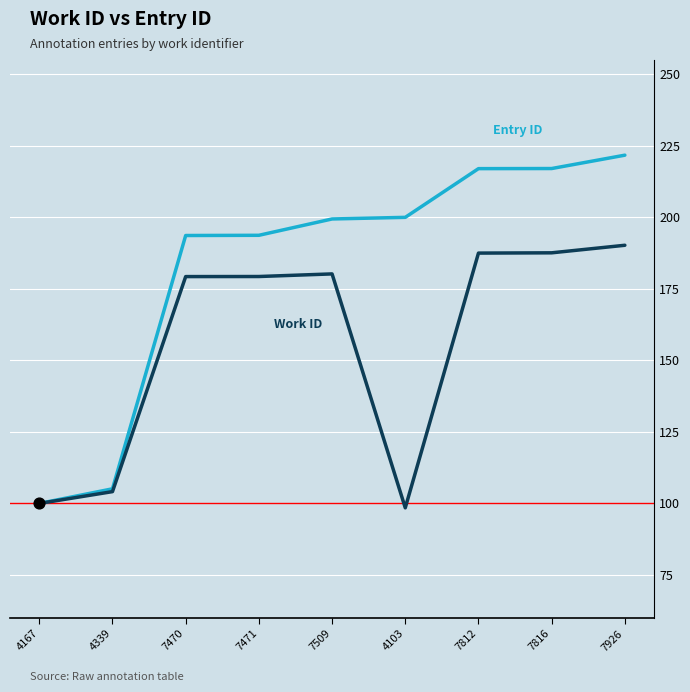

What is the total value across all series at 7471?

373.0